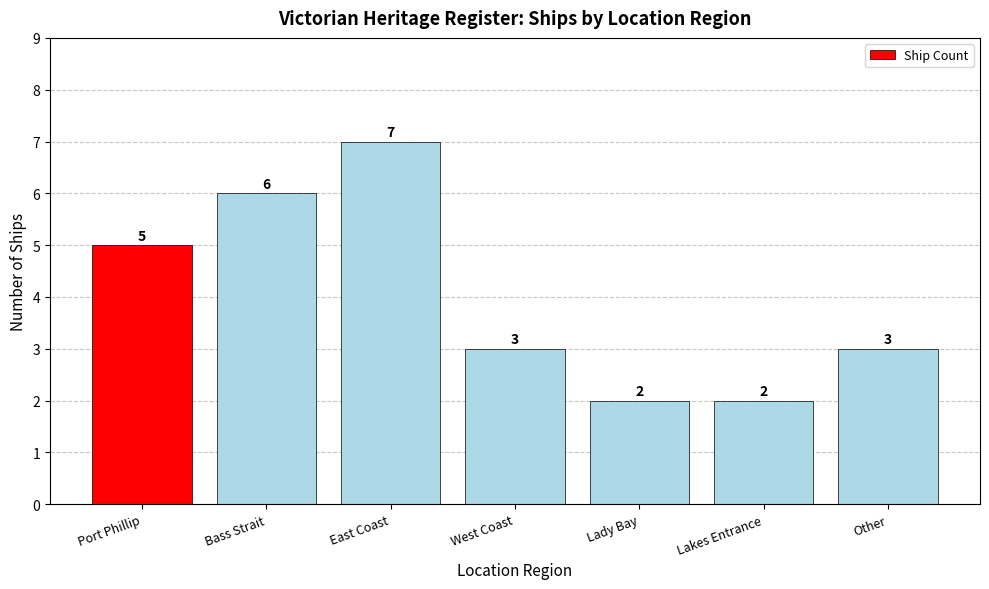

What is the value of the 1st bar from the left?

5